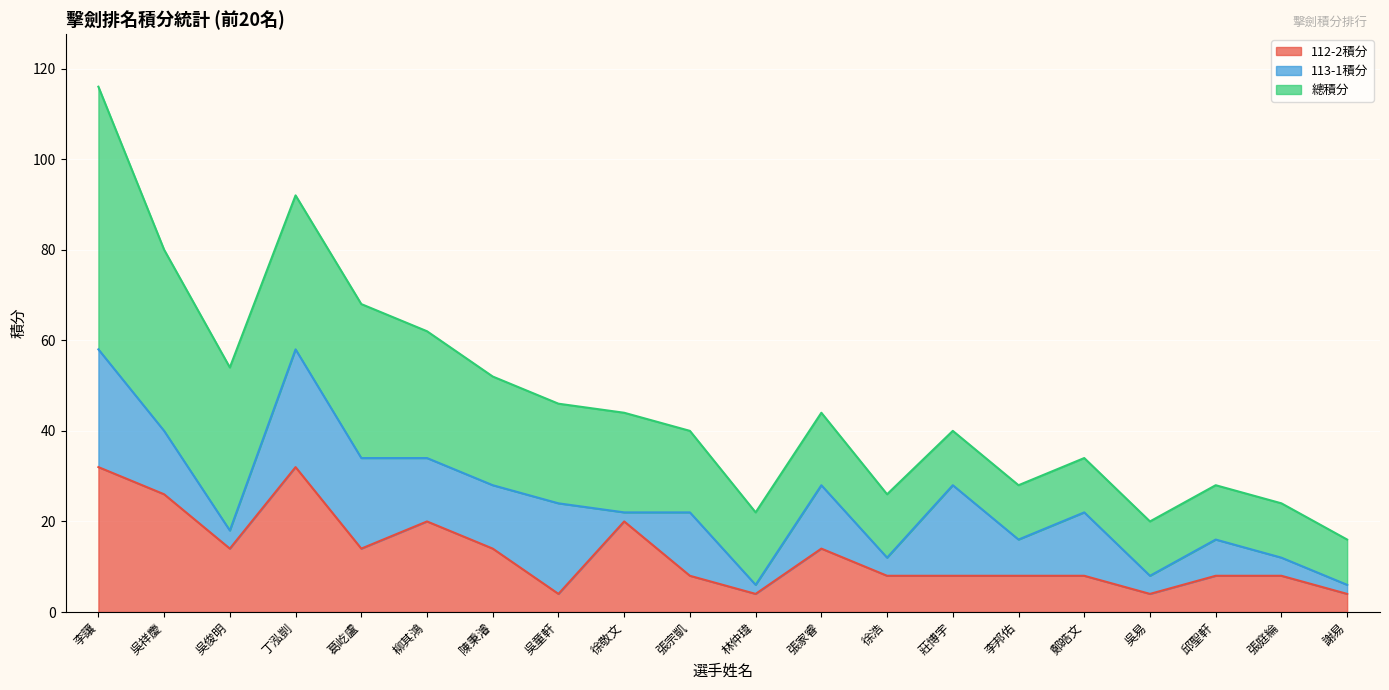

Which label corresponds to the smallest value in the chart?

徐敬文